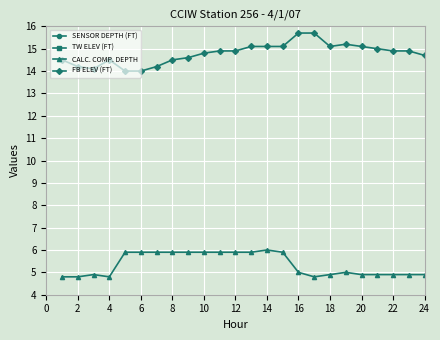

The value of FB ELEV (FT) at 16 is 5.5. True or false?

False